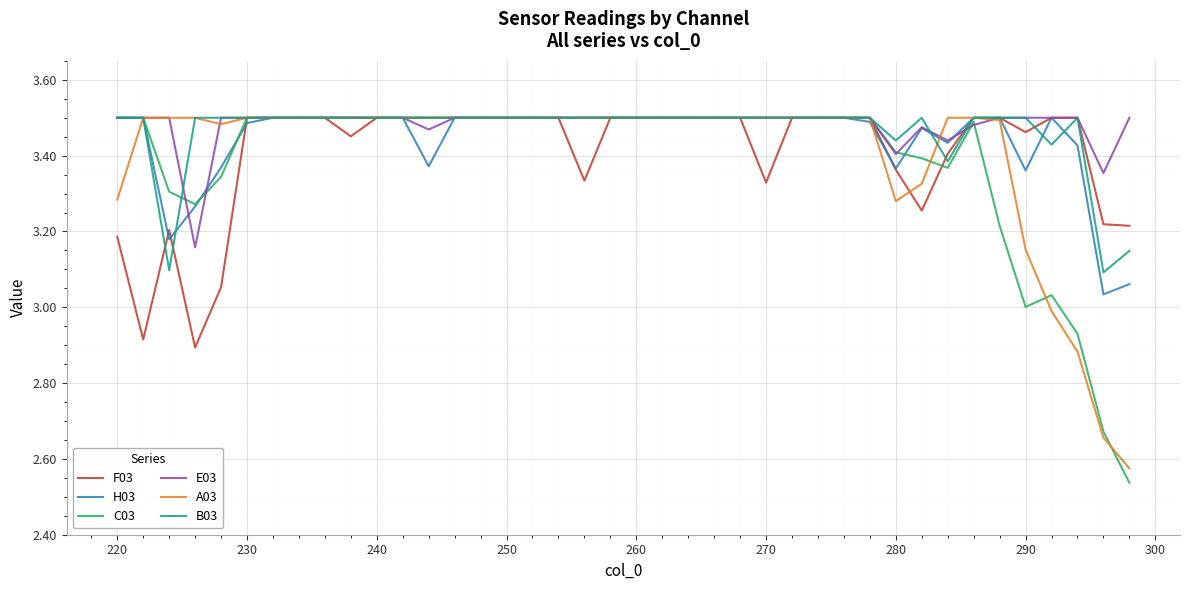

Which series has the largest range (max minus min)?

C03